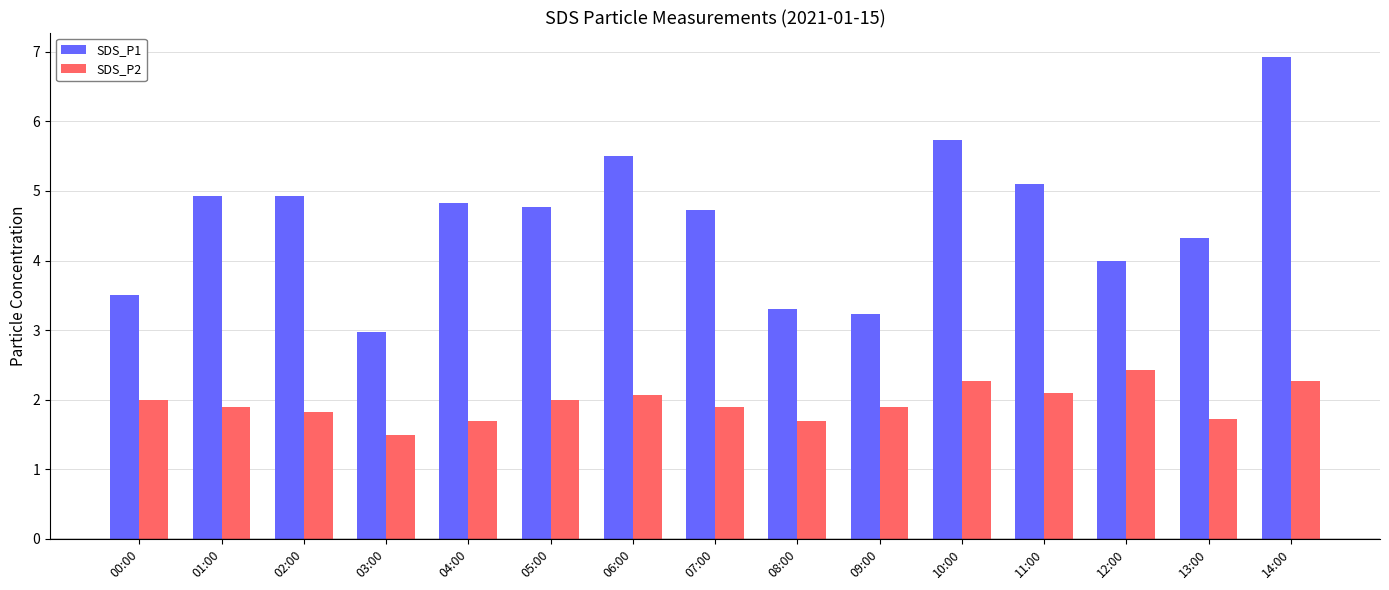

How many data points does each series have?

15